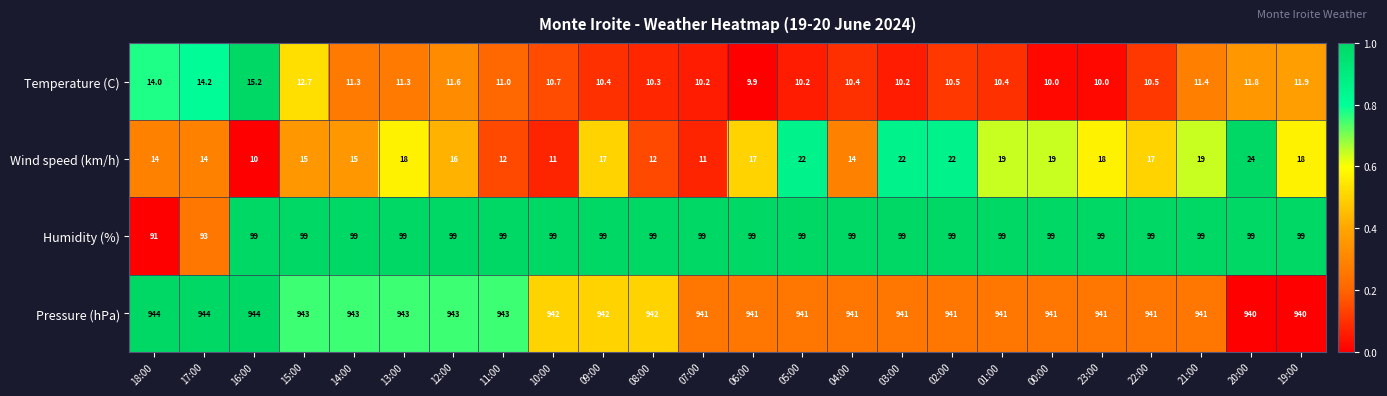

What is the approximate value of Humidity (%) at 02:00?

99.0